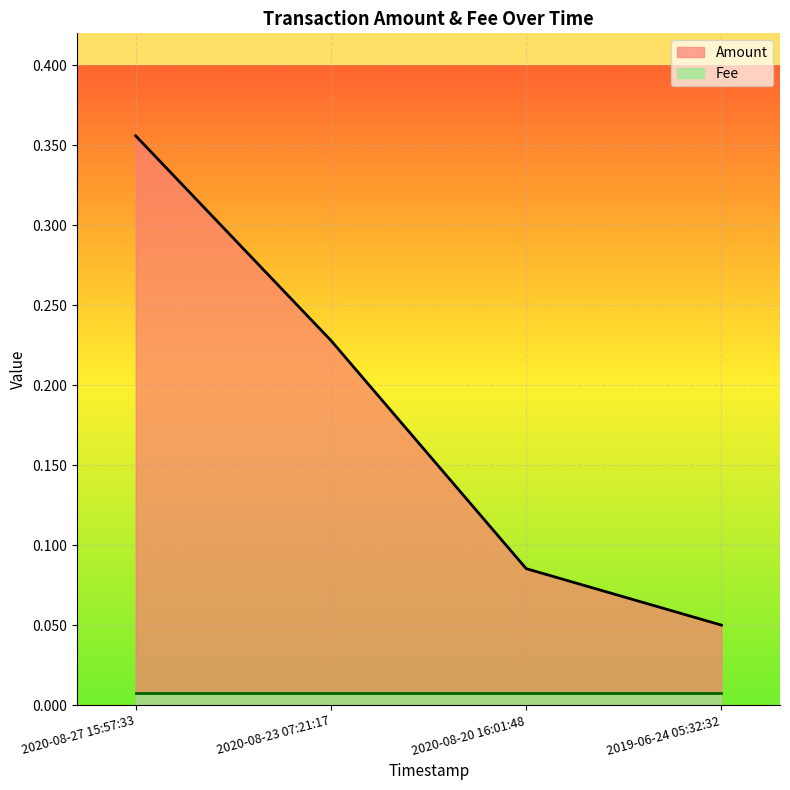

Which has a higher value, 2019-06-24 05:32:32 or 2020-08-27 15:57:33?

2020-08-27 15:57:33